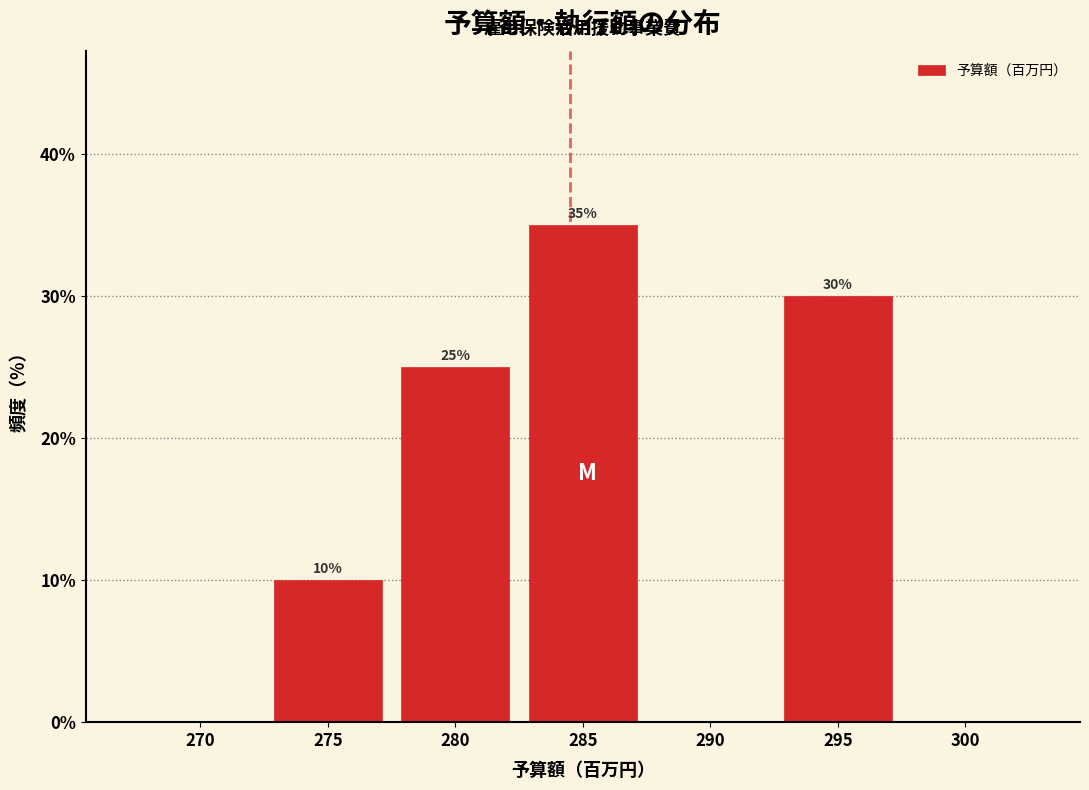

Reading left to right, list all the values displayed in this chart.

270=0	275=10	280=25	285=35	290=0	295=30	300=0